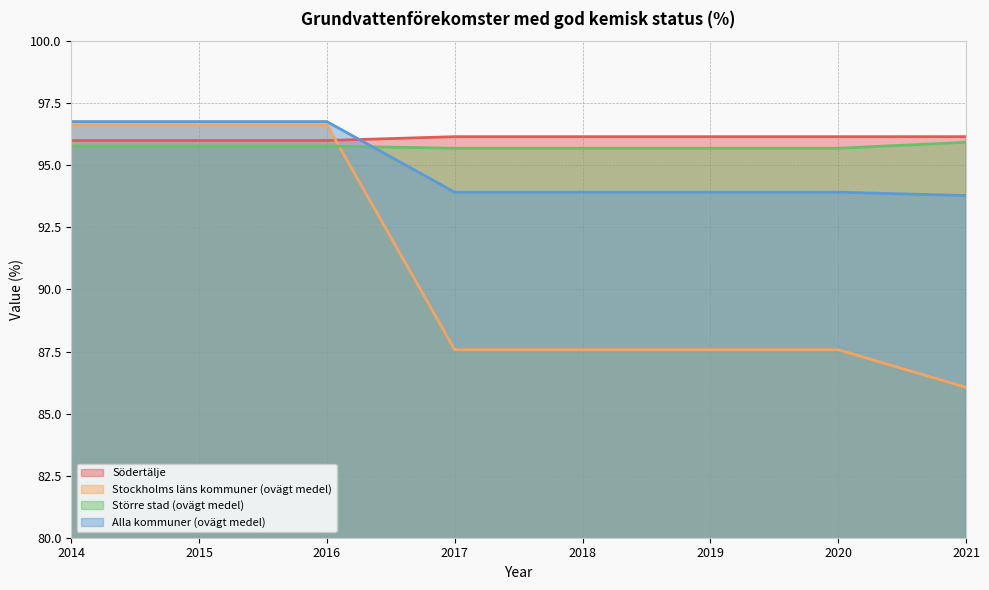

At which category does the chart reach its minimum across all series?

2021